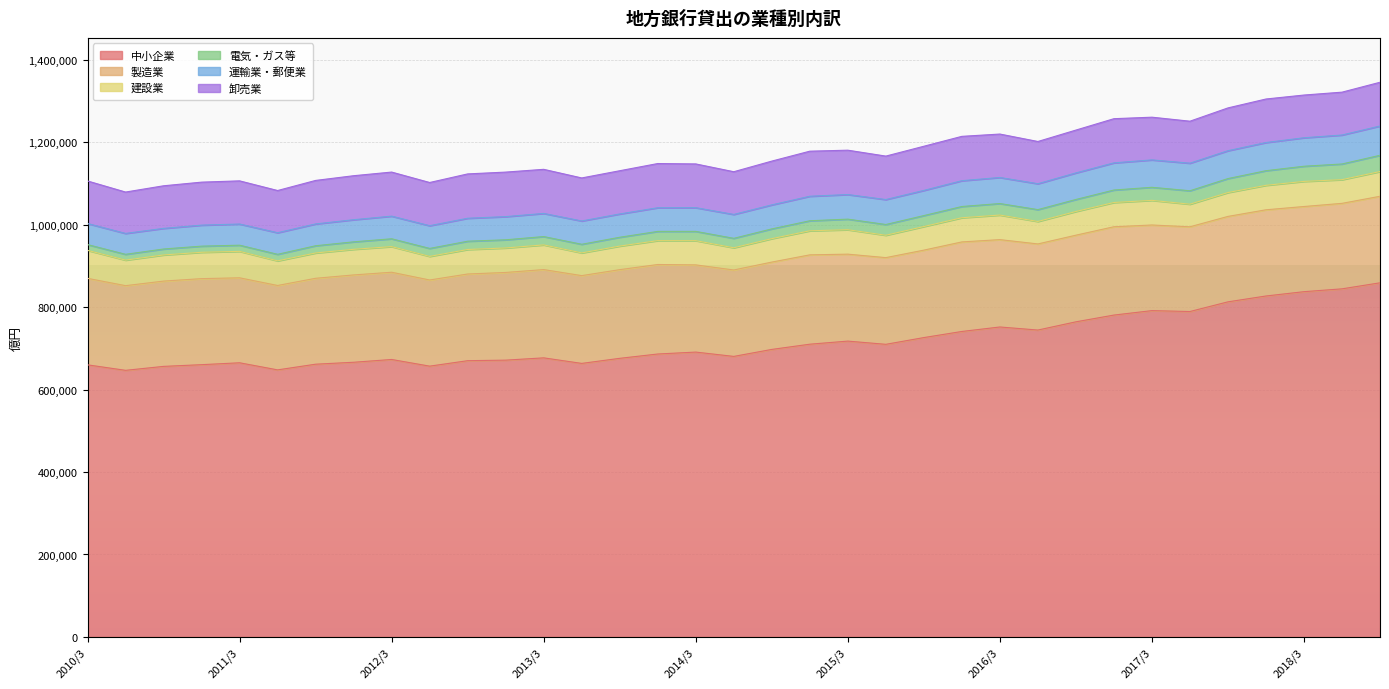

What is the value of the 卸売業 point at the 2nd from the left?

100354